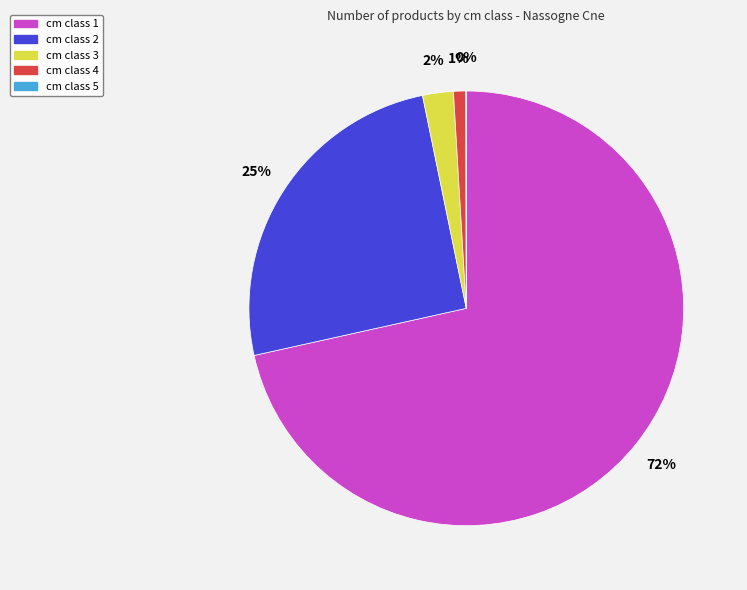

Do cm class 1 and cm class 2 together represent more than half of the pie?

Yes